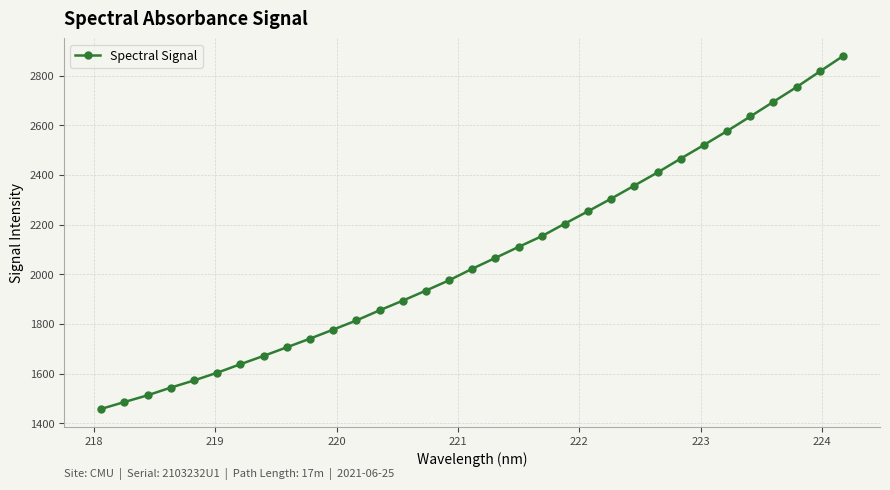

What is the sum of all values?

68412.1